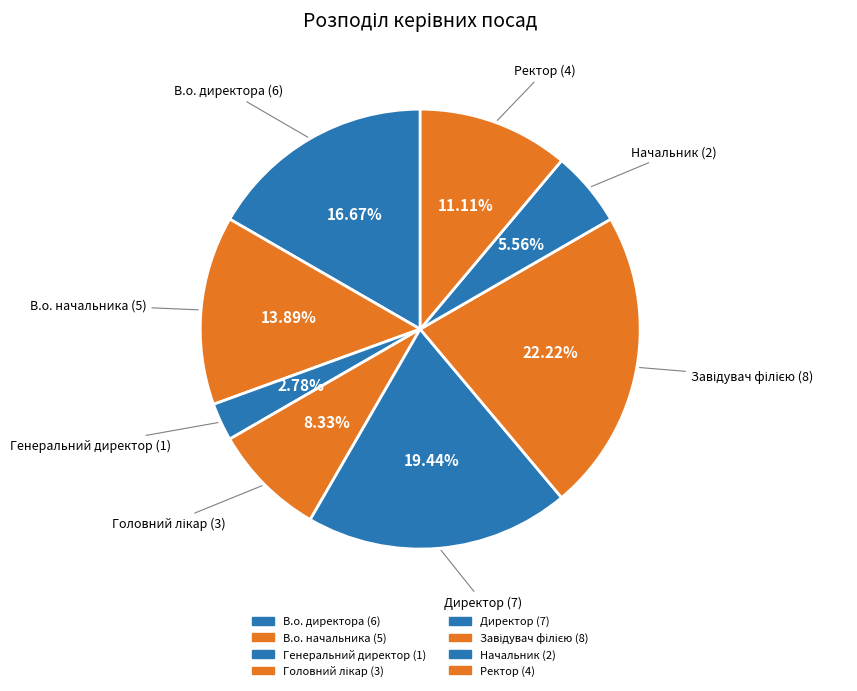

What percentage is NOT represented by Начальник?

94.4%